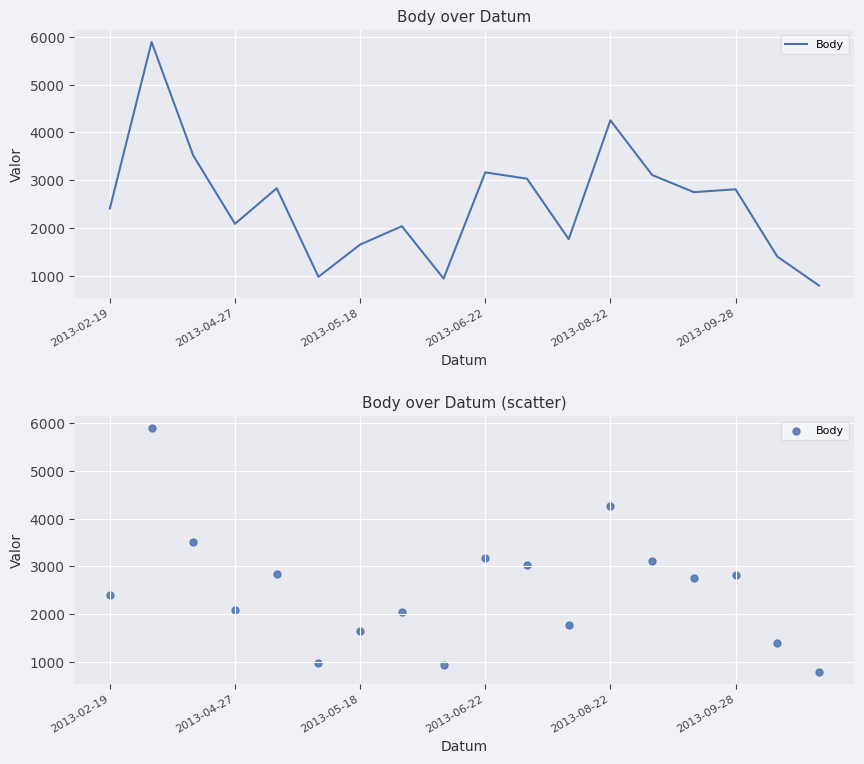

What is the ratio of the value at 2013-09-28 to the value at 13?

0.3